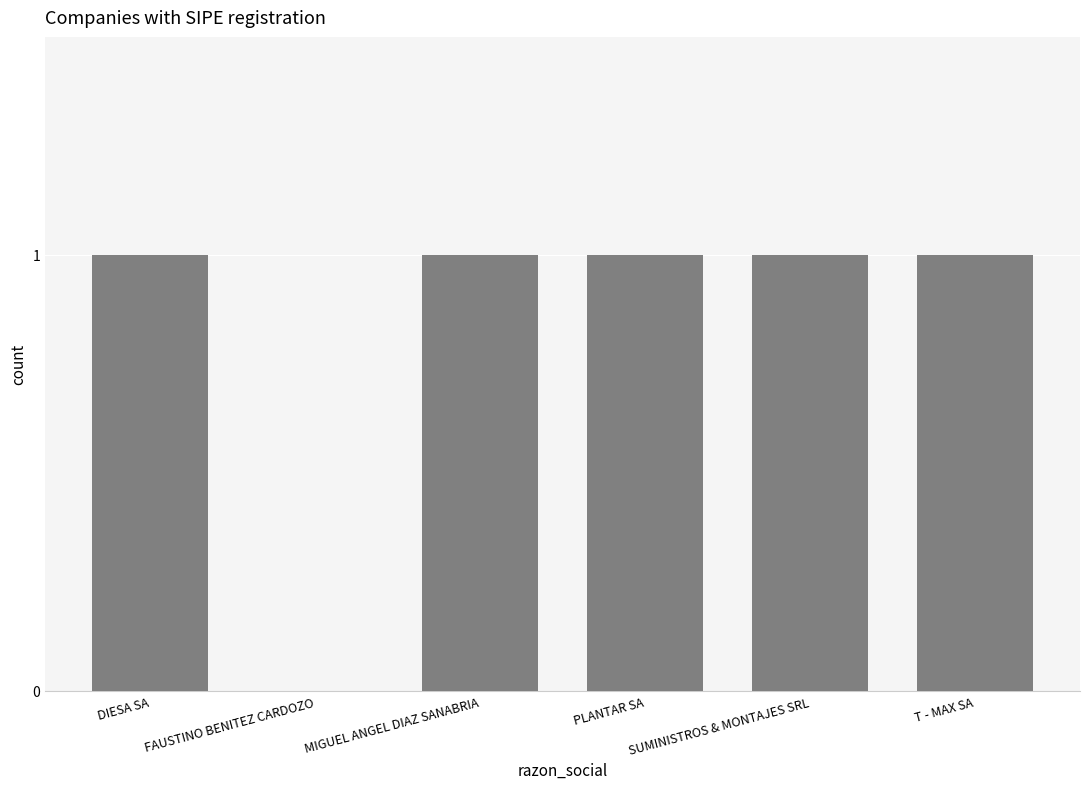

Reading left to right, transcribe all the data shown in this chart.

DIESA SA=1	FAUSTINO BENITEZ CARDOZO=0	MIGUEL ANGEL DIAZ SANABRIA=1	PLANTAR SA=1	SUMINISTROS & MONTAJES SRL=1	T - MAX SA=1